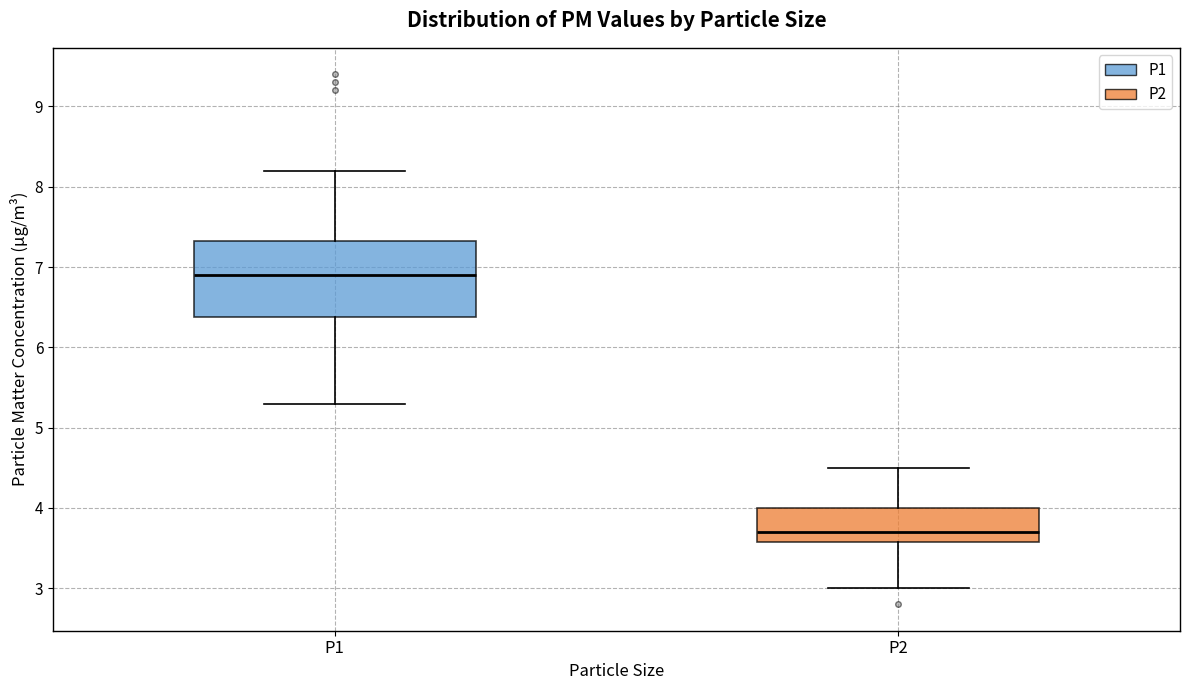

Which box has the lowest median line?

P2